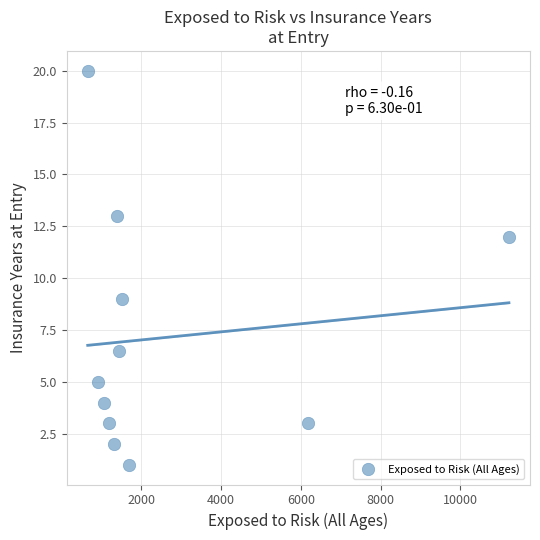

What Y value in the scatter plot is closest to 10?

9.0